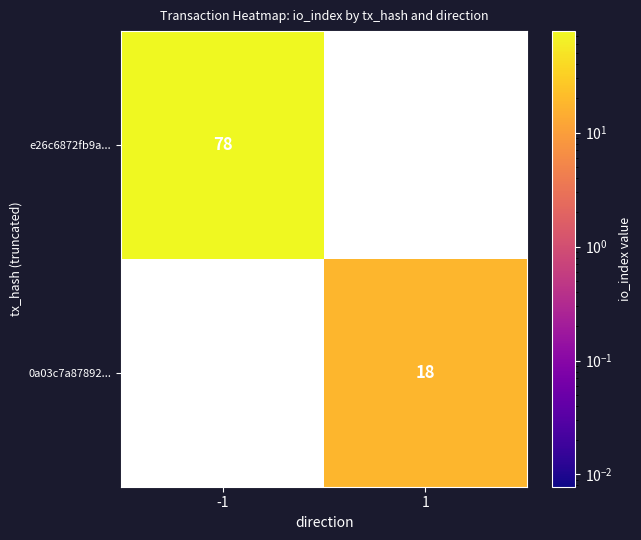

Is it true that 0a03c7a87892... equals 29 at 1?

False